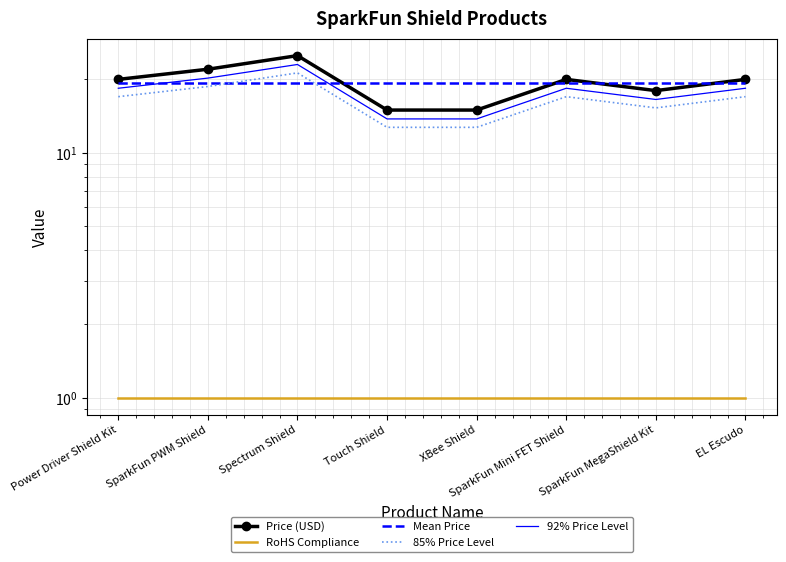

Which series has the largest range (max minus min)?

Price (USD)